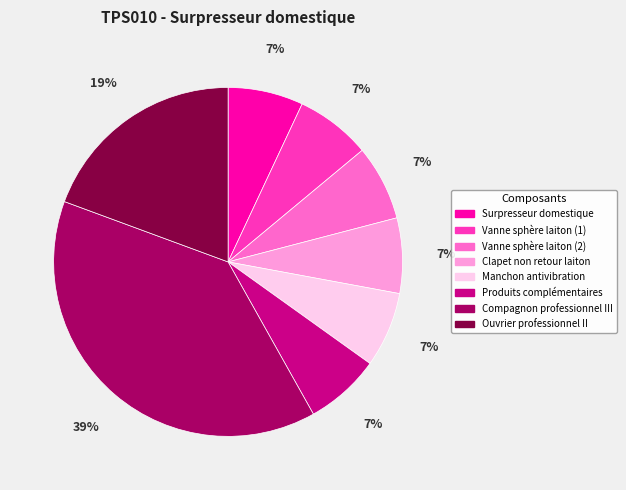

What is the largest slice in the pie chart?

Compagnon professionnel III